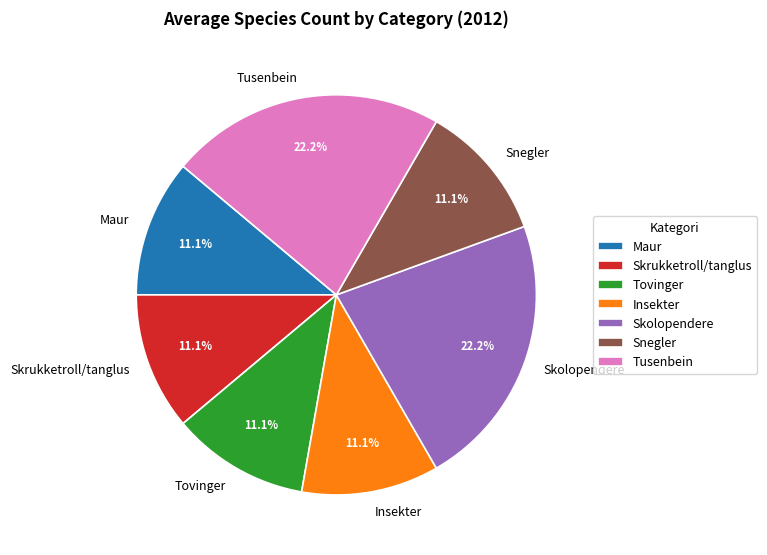

What percentage do Snegler and Skrukketroll/tanglus together represent?

22.2%